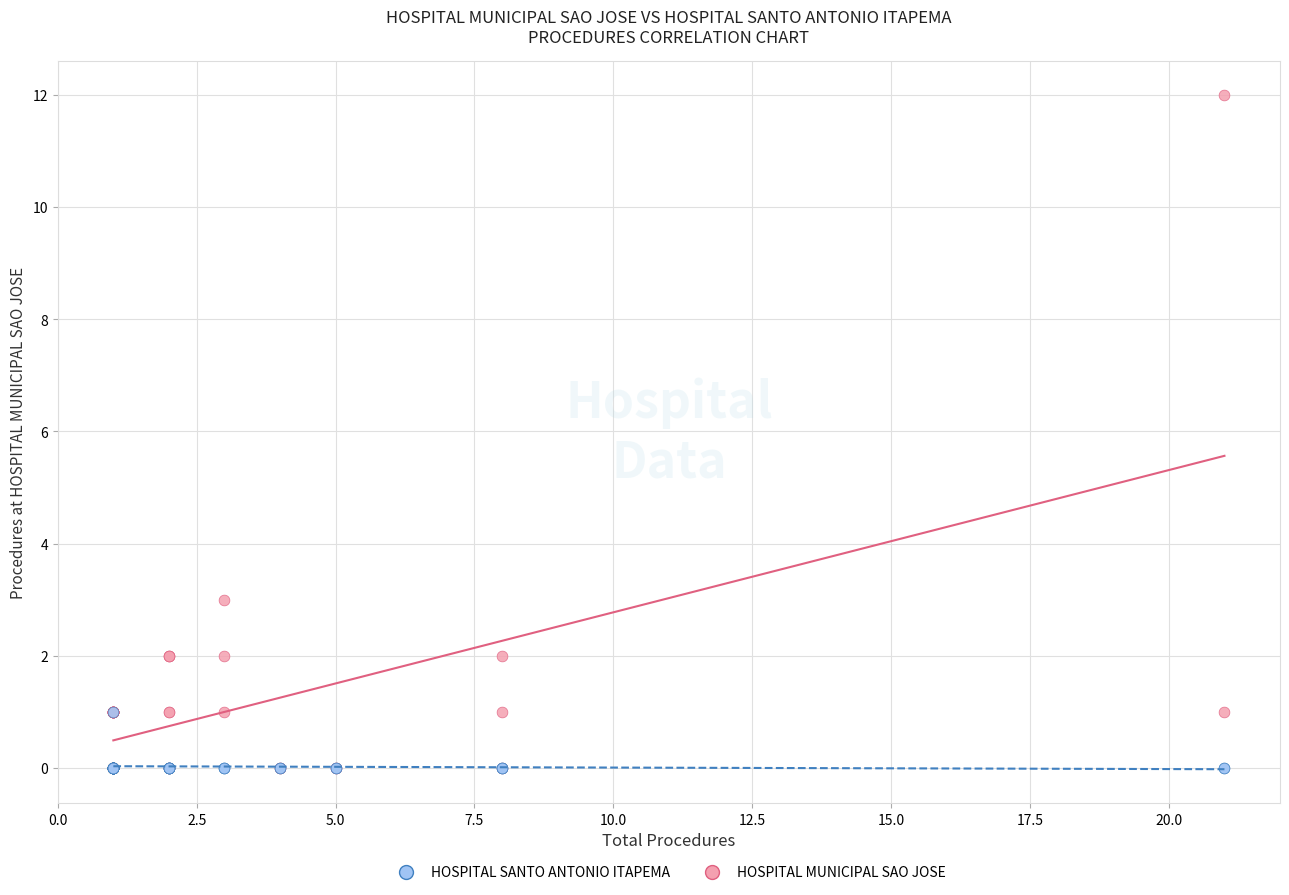

Across all series, what Y value is closest to 6?

3